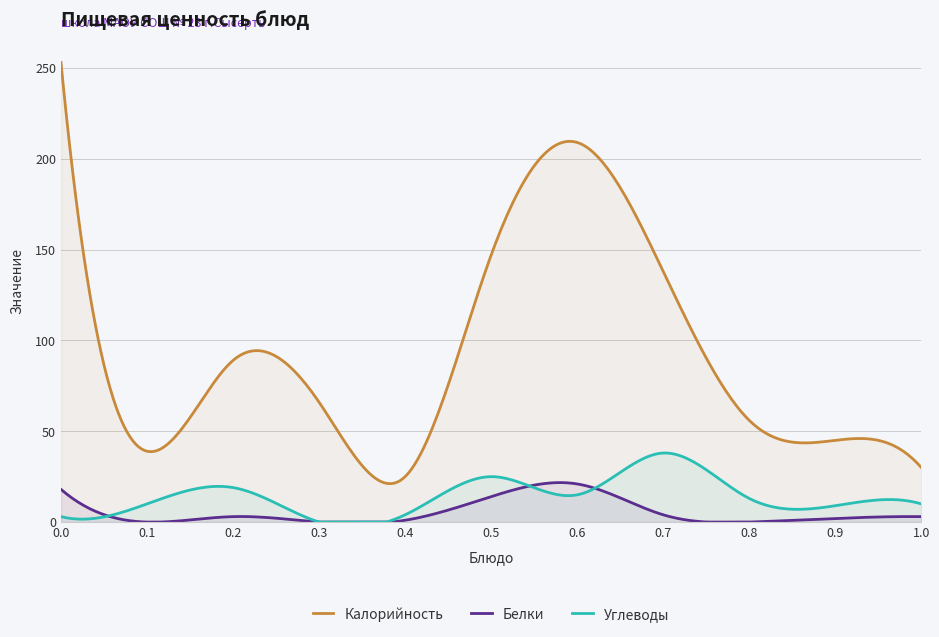

True or false: Углеводы has a value of 25 at Суп-лапша с курой.

True